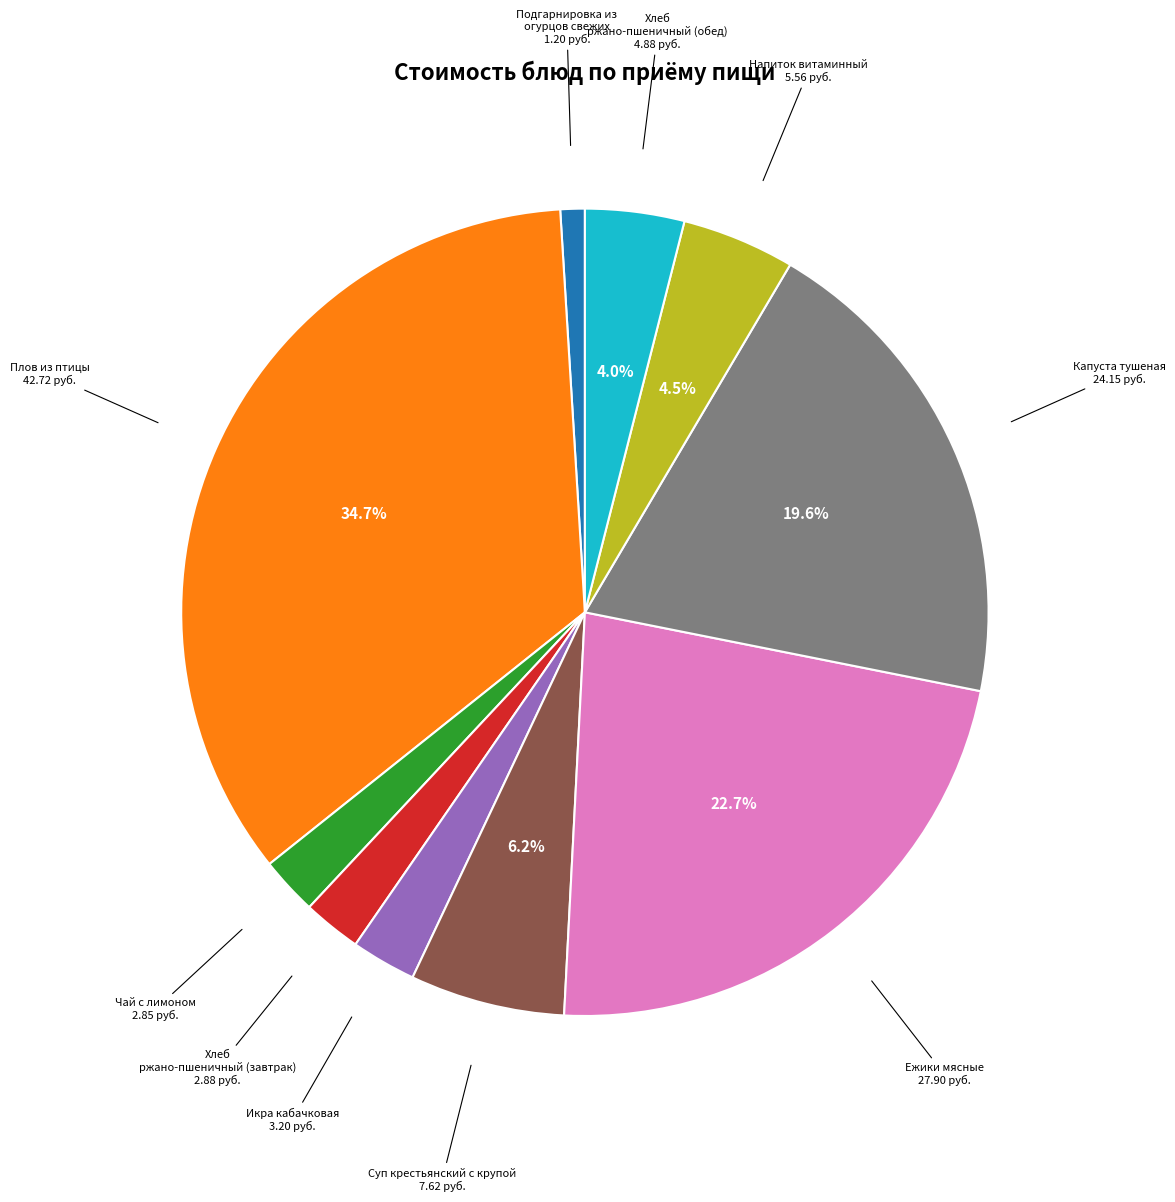

Does any single category account for the majority?

No